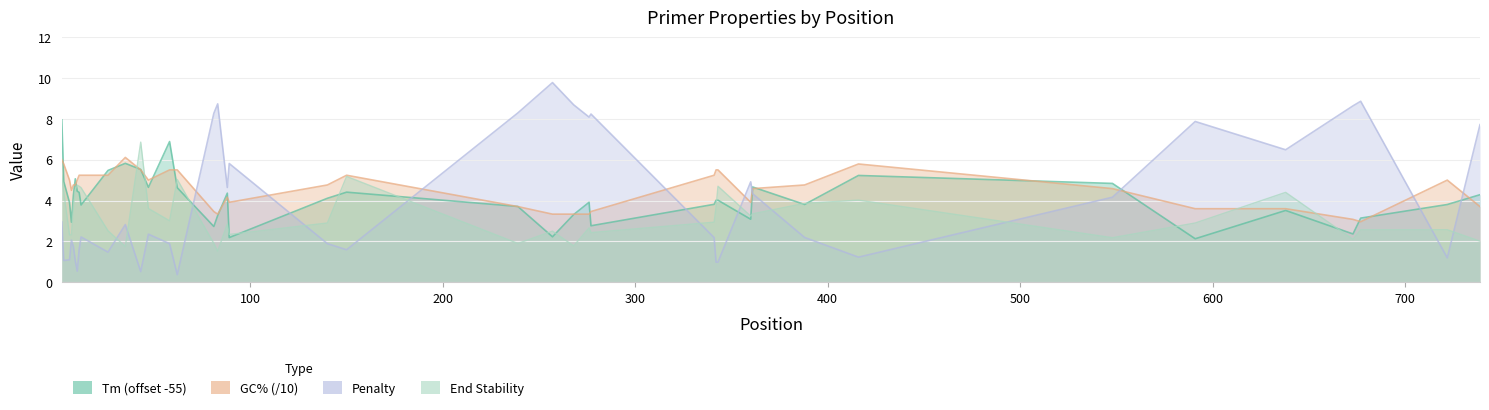

The value of PRIMER_RIGHT_0_GC_PERCENT at 21 is 4.9. True or false?

False